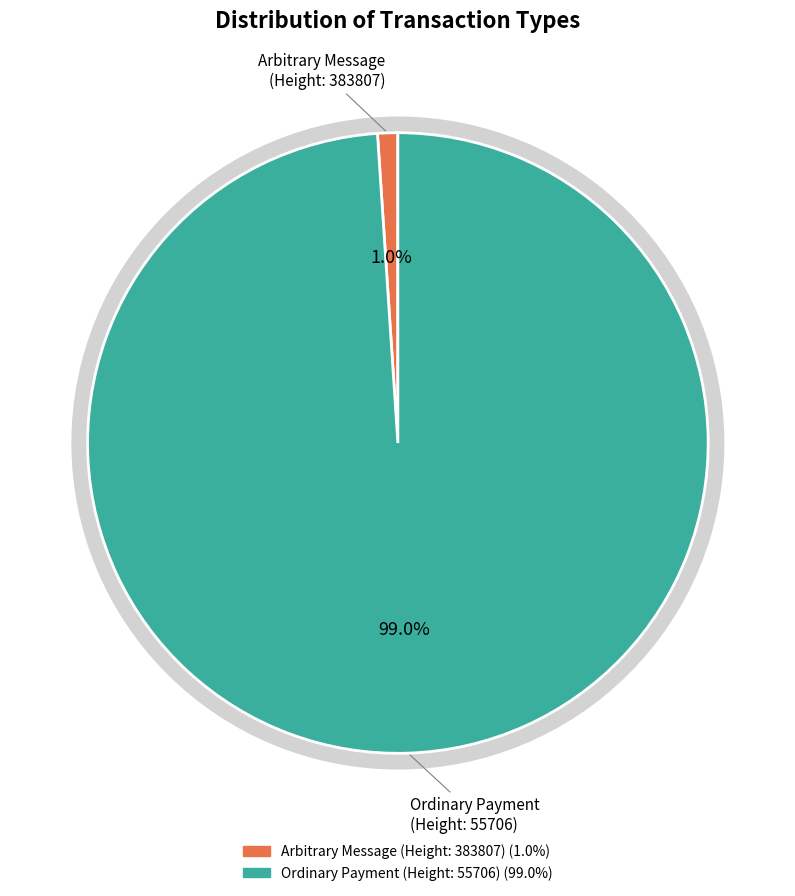

What percentage is the Ordinary Payment (Height: 55706) slice, to the nearest percent?

99%